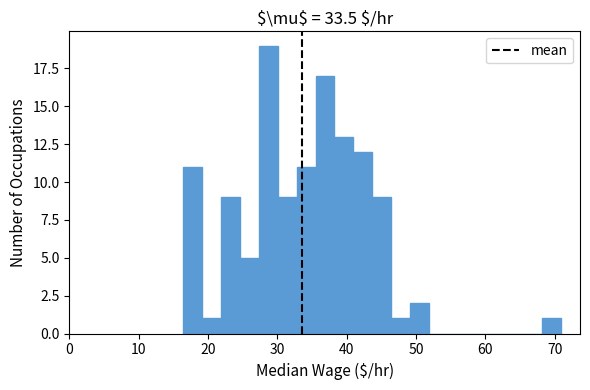

Read against the x-axis, roughly where is the centre of the tallest bar?

29